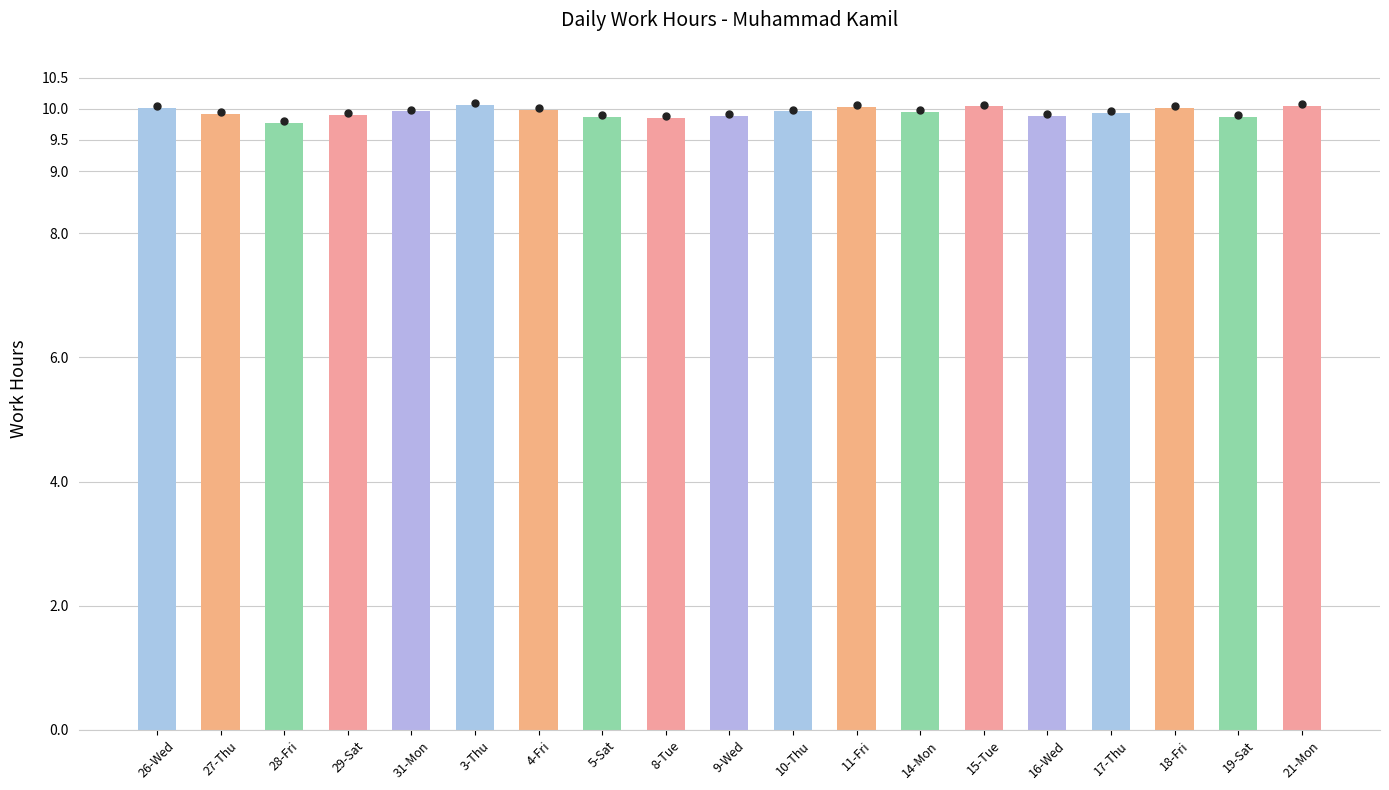

What is the greatest value displayed?

10.1